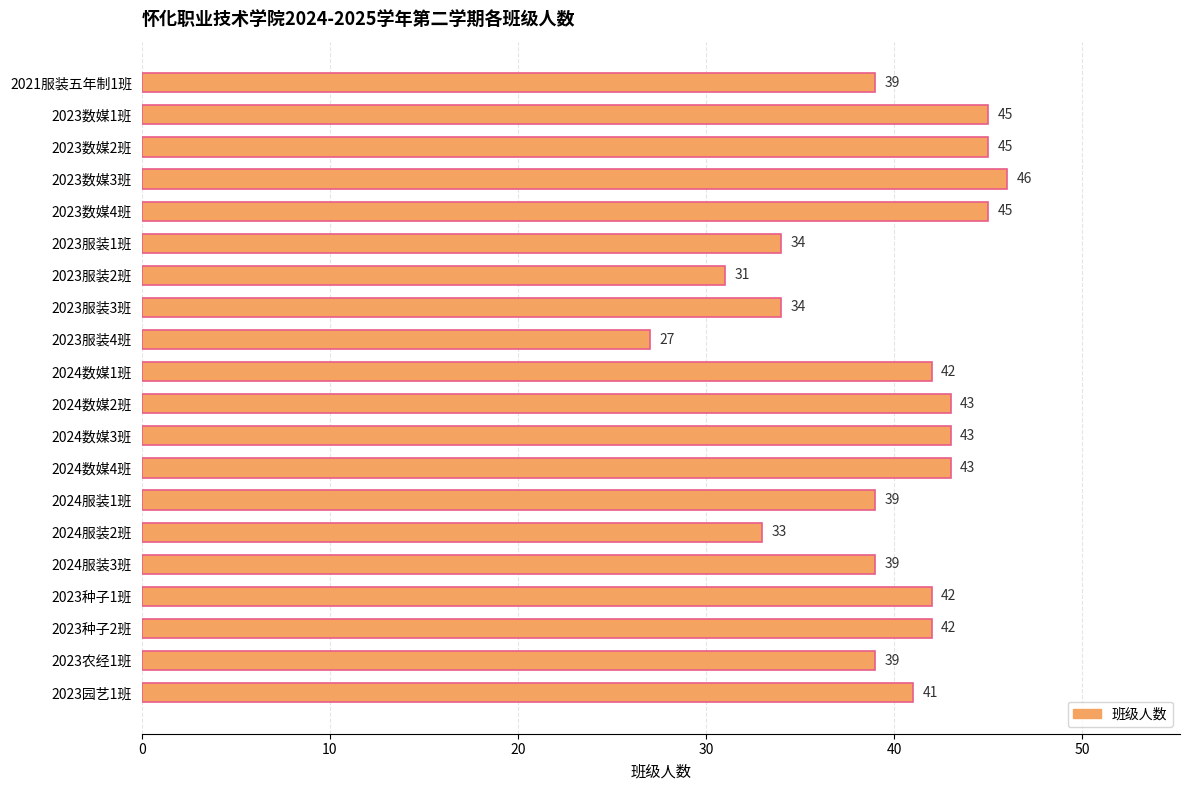

Approximately how many times larger is the value at 2023园艺1班 compared to 2024服装3班?

1.1